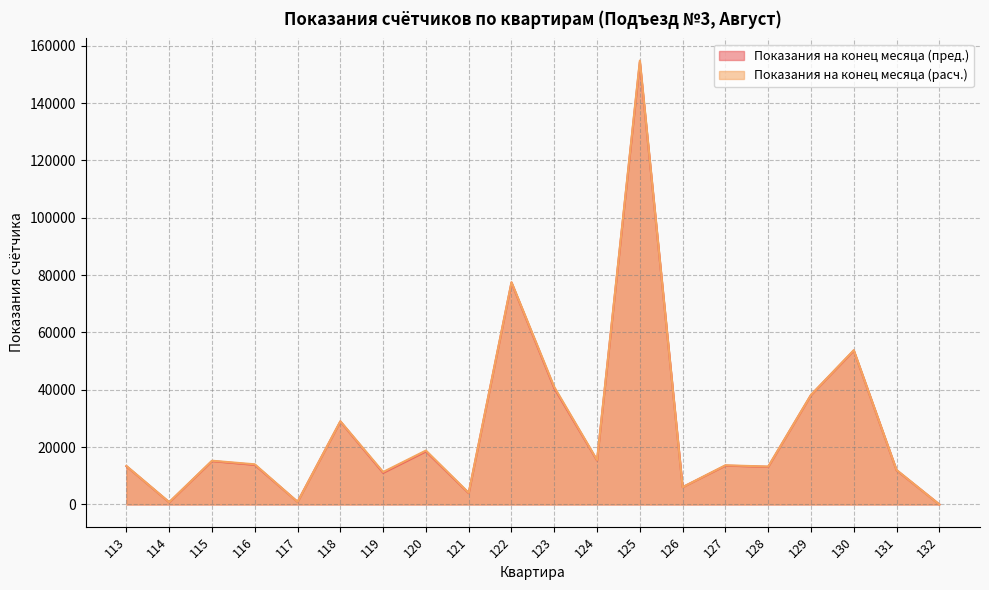

At which category does Показания на конец месяца (расч.) reach its first local peak?

115